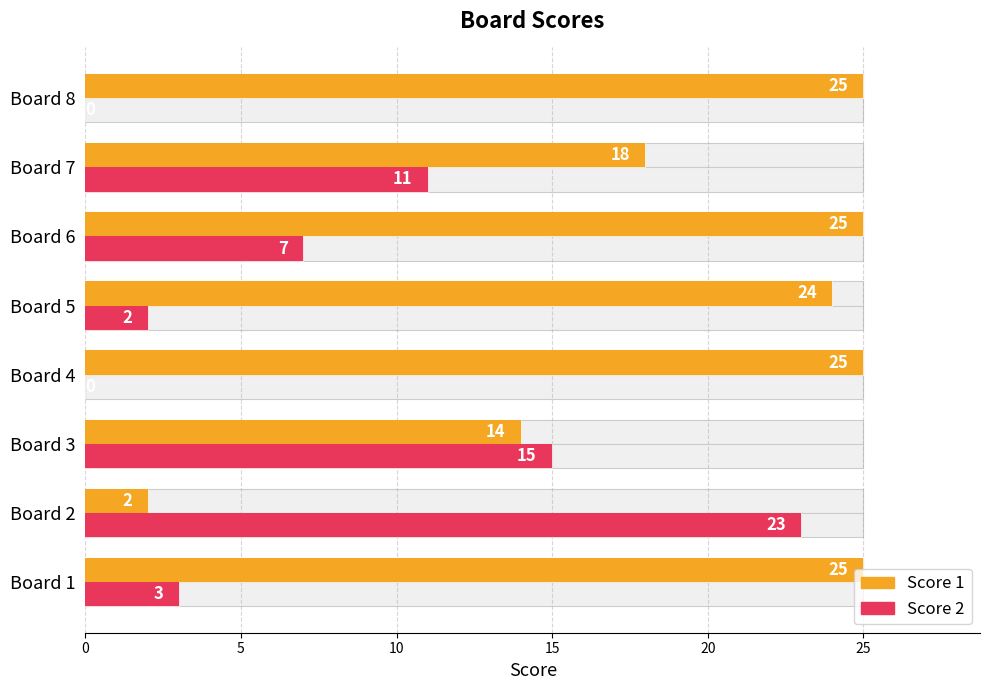

True or false: Score 2 has a value of 36 at Board 2.

False